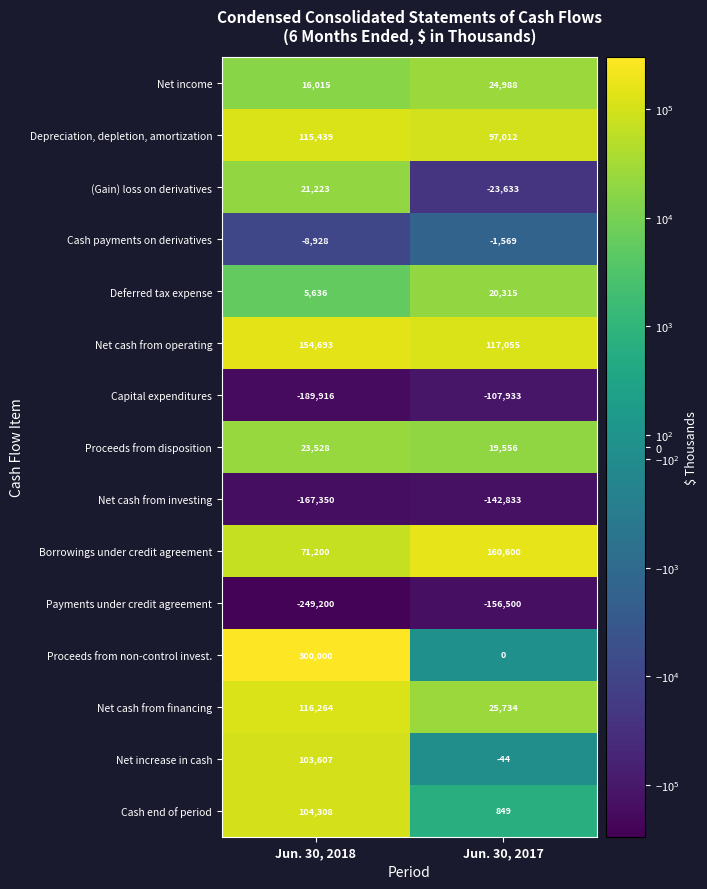

What value does the Net increase in cash series have at Jun. 30, 2018, to the nearest 50?

103600